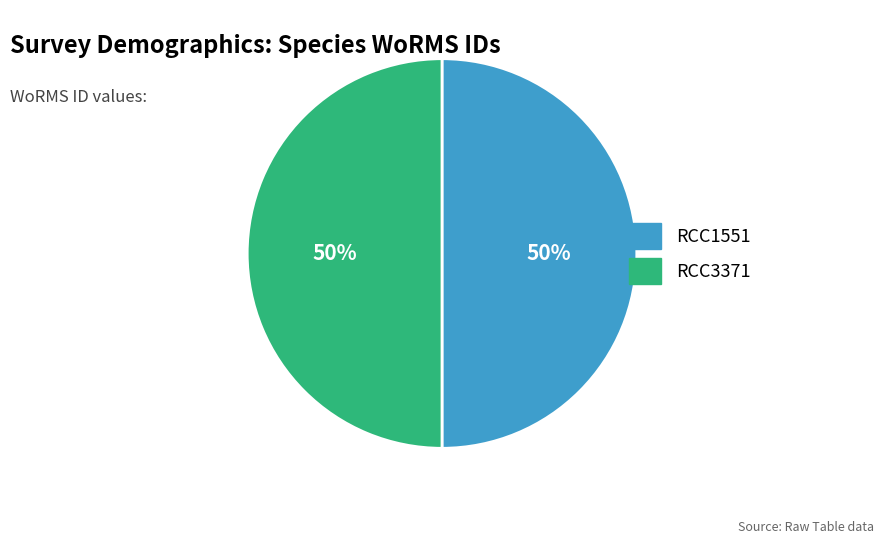

To the nearest percent, what is the combined percentage of RCC3371 and RCC1551?

100%